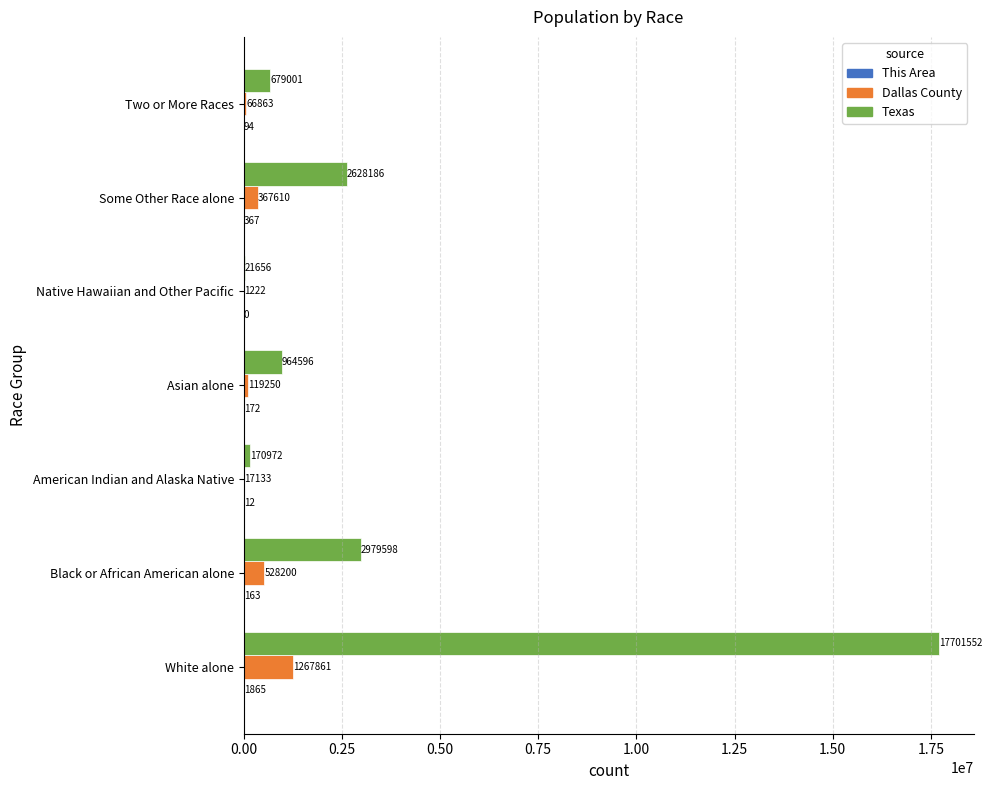

What is the approximate value of Dallas County at Two or More Races?

66863